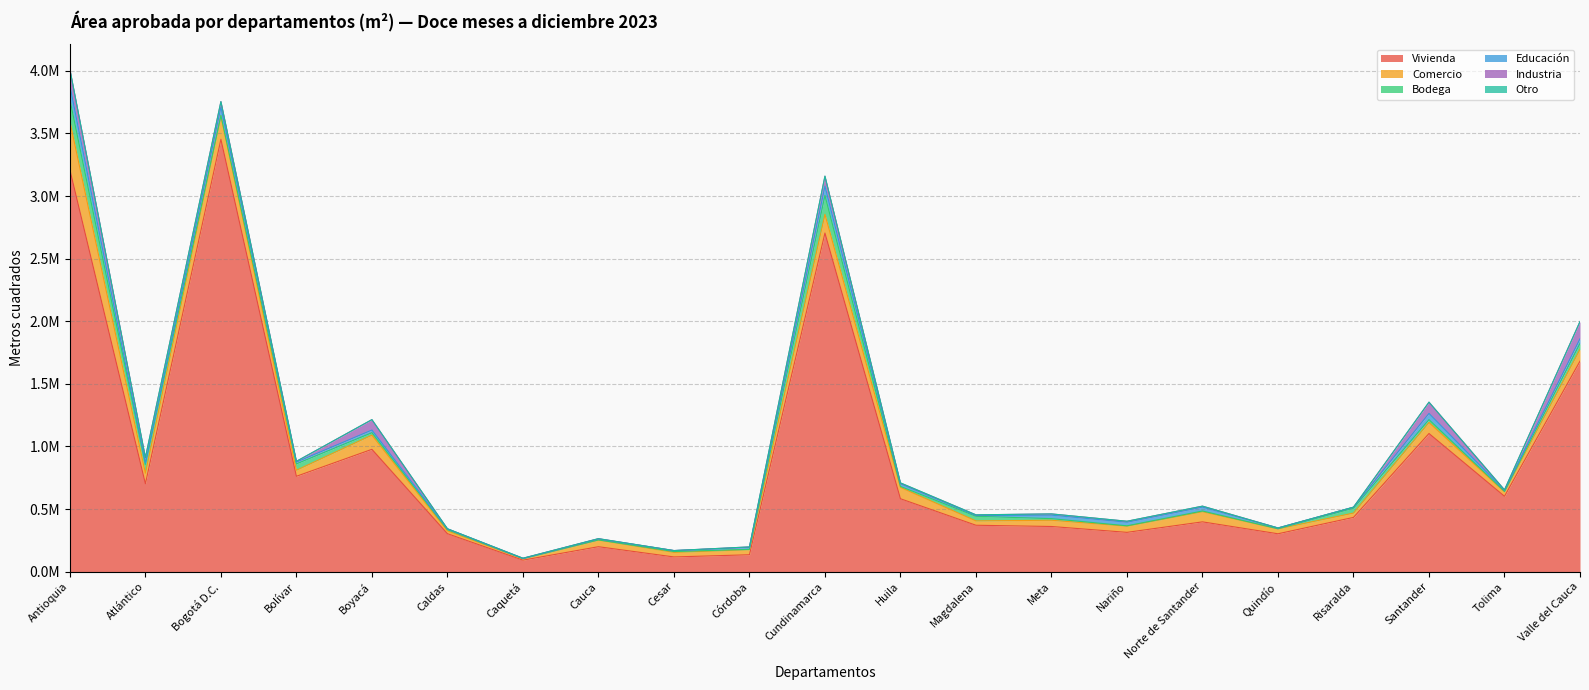

True or false: Otro and Bodega intersect in this chart.

False